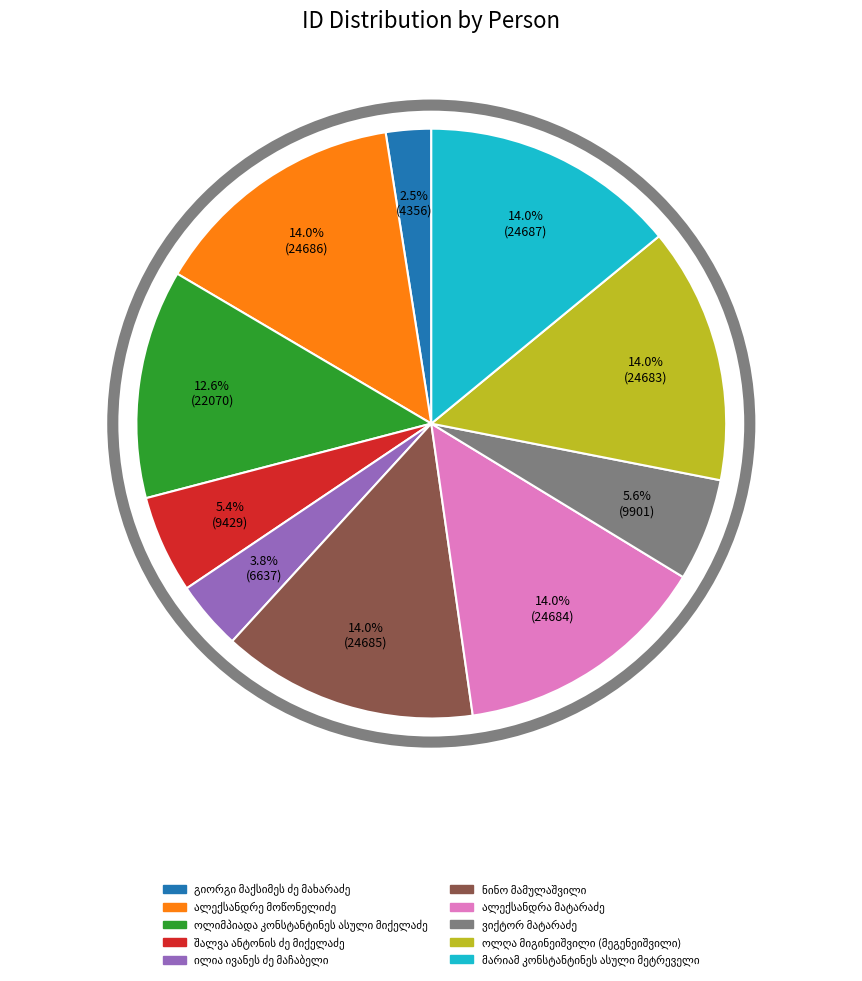

Is there any slice that represents more than half of the pie?

No